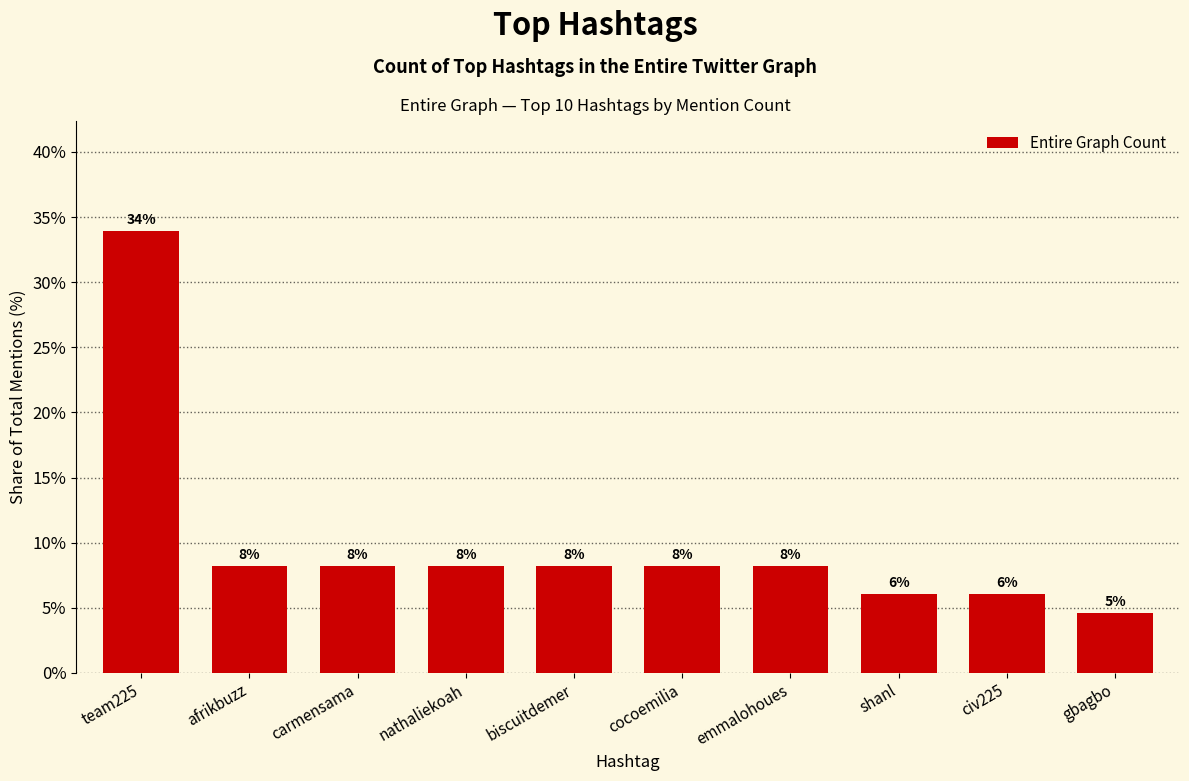

List the labels in order of value, smallest first.

gbagbo, shanl, civ225, afrikbuzz, carmensama, nathaliekoah, biscuitdemer, cocoemilia, emmalohoues, team225